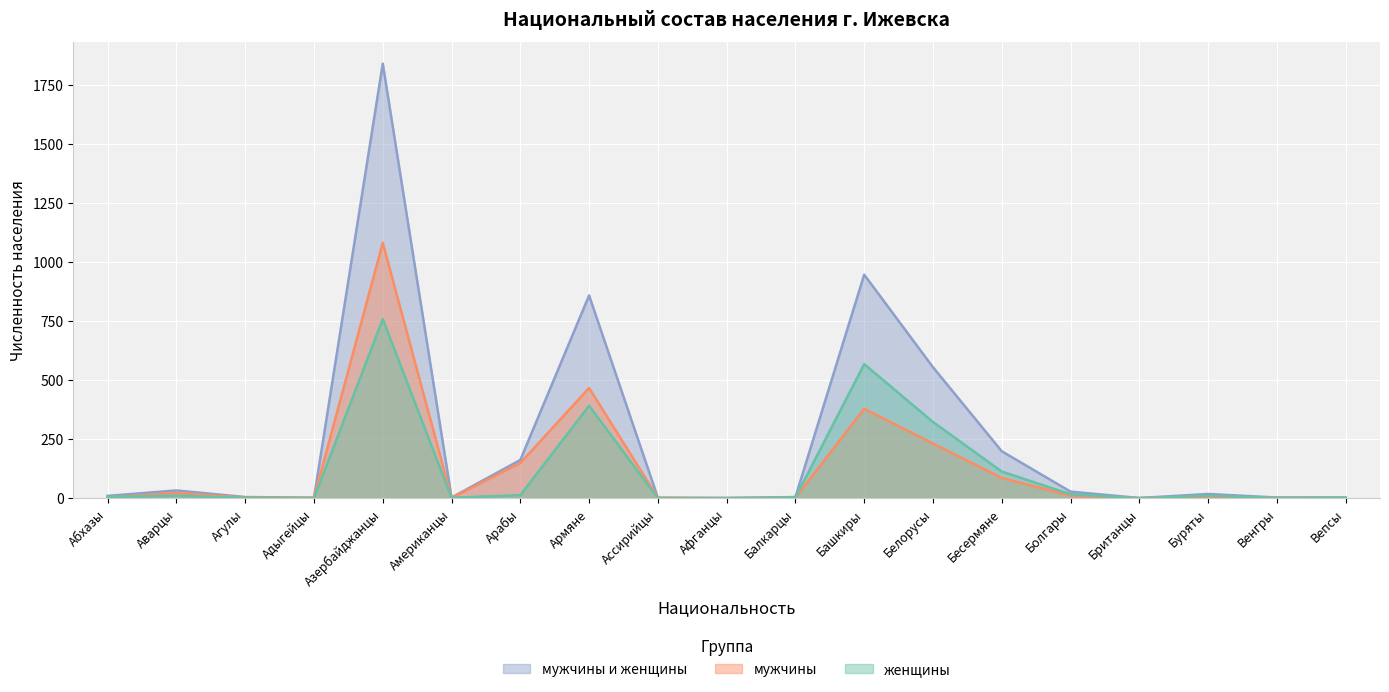

How many lines are shown in the chart?

3